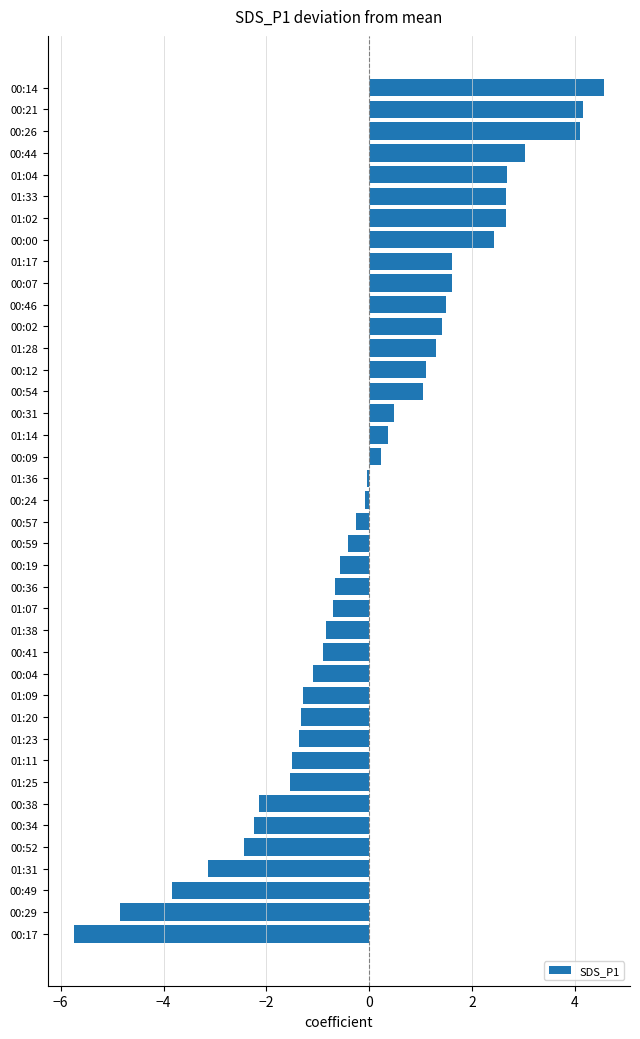

Is it true that the value at 00:38 is -2.1?

True